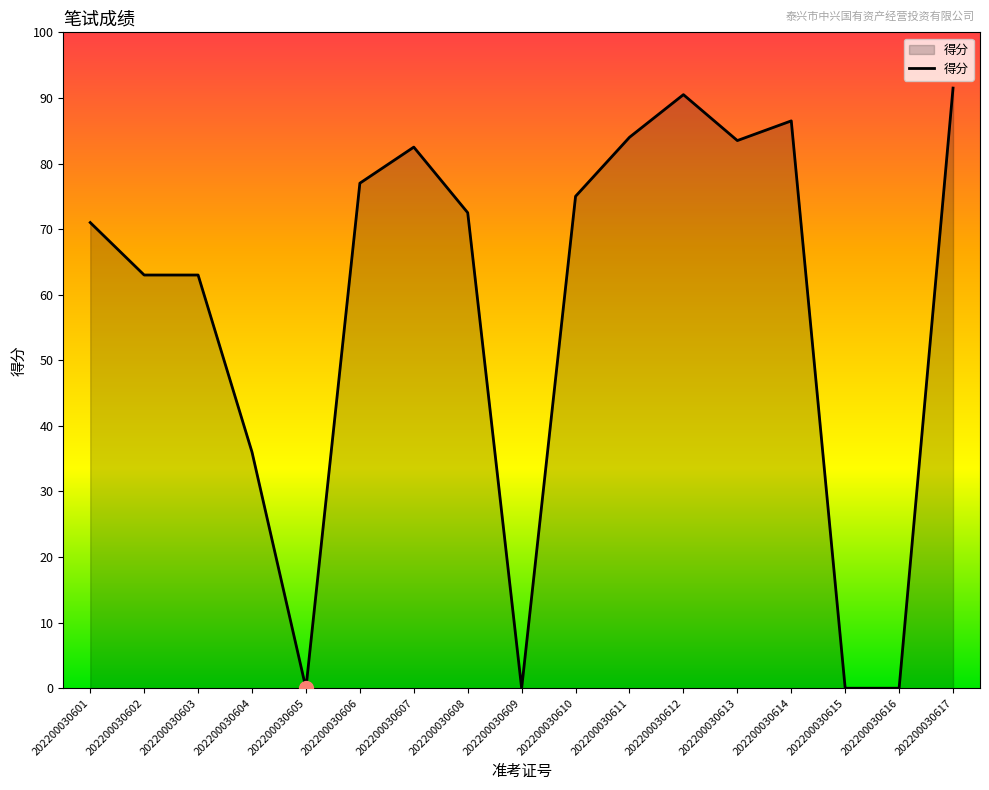

Reading right to left, list all the values displayed in this chart.

202200030617=91.5	202200030616=0.0	202200030615=0.0	202200030614=86.5	202200030613=83.5	202200030612=90.5	202200030611=84.0	202200030610=75.0	202200030609=0.0	202200030608=72.5	202200030607=82.5	202200030606=77.0	202200030605=0.0	202200030604=36.0	202200030603=63.0	202200030602=63.0	202200030601=71.0